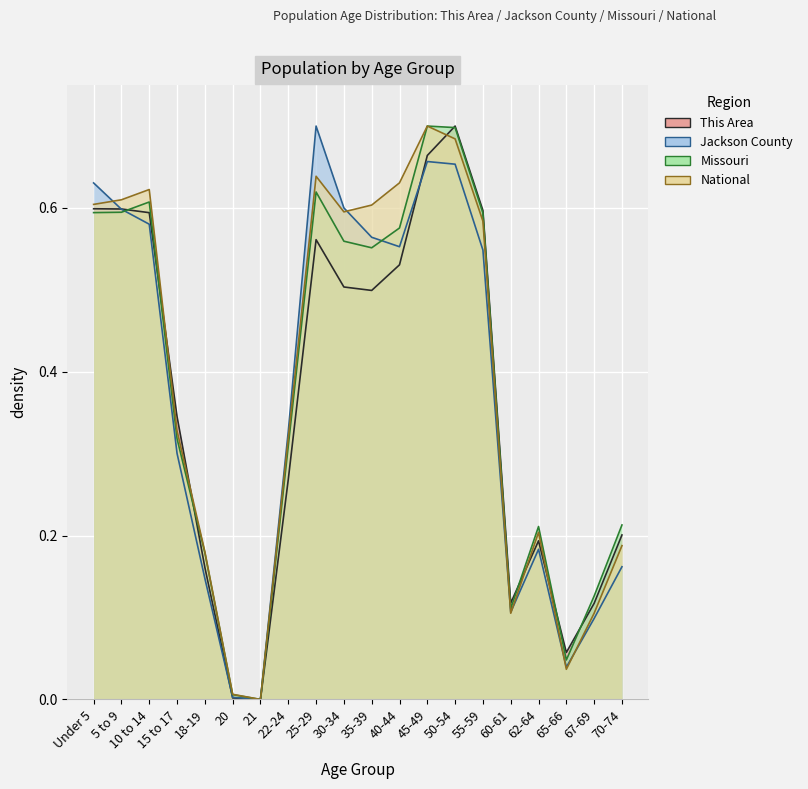

At which category does the chart reach its peak across all series?

50-54